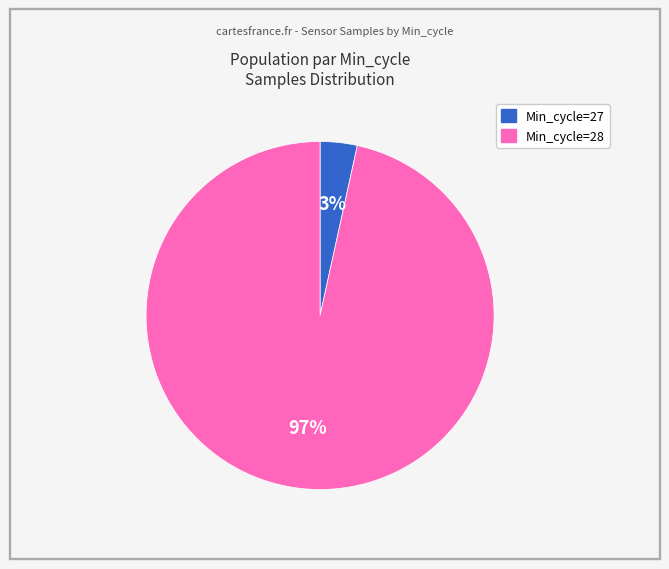

Is there any slice that represents more than half of the pie?

Yes